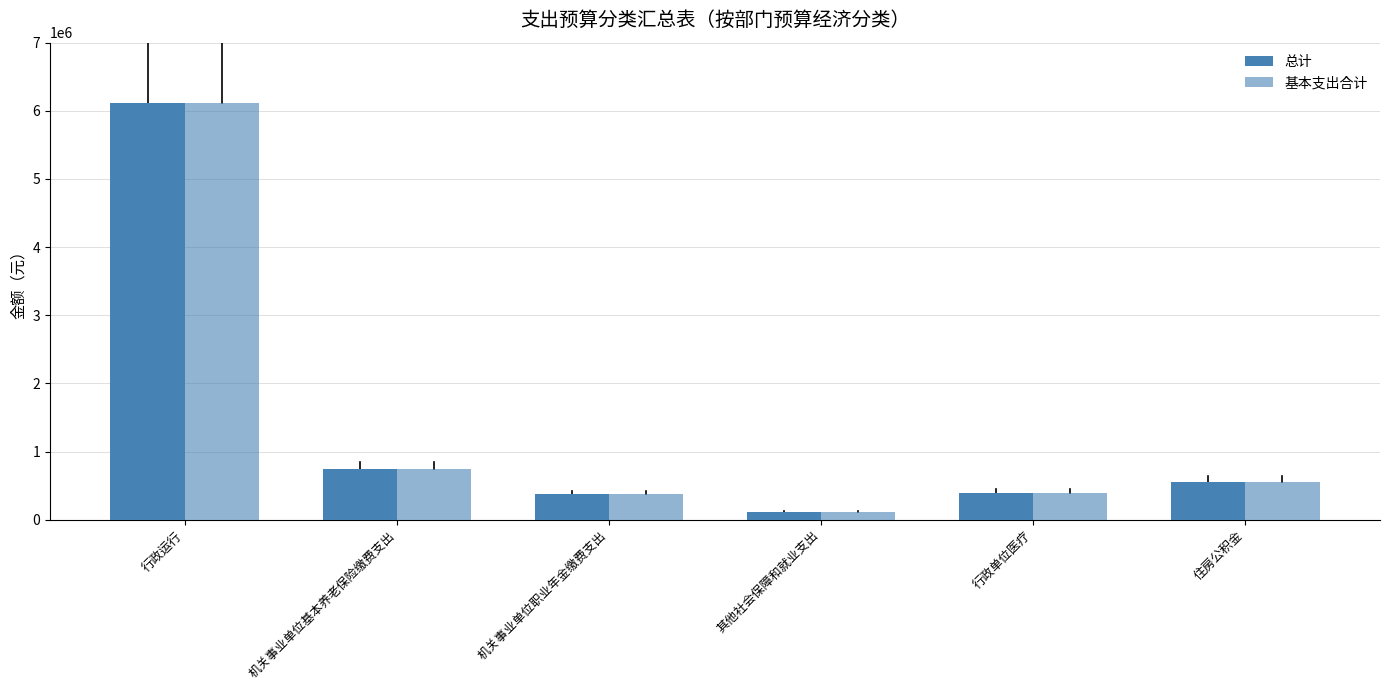

What is the label of the 1st bar from the left?

行政运行